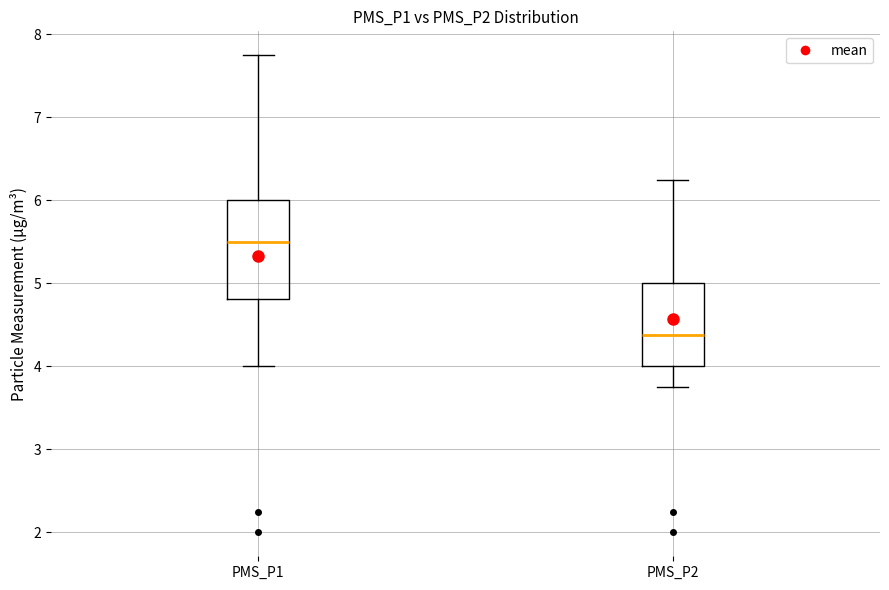

Where does the lower whisker of the box for PMS_P2 end on the y-axis? The values are not printed on the chart, so give them approximately, as read against the axis.

3.8